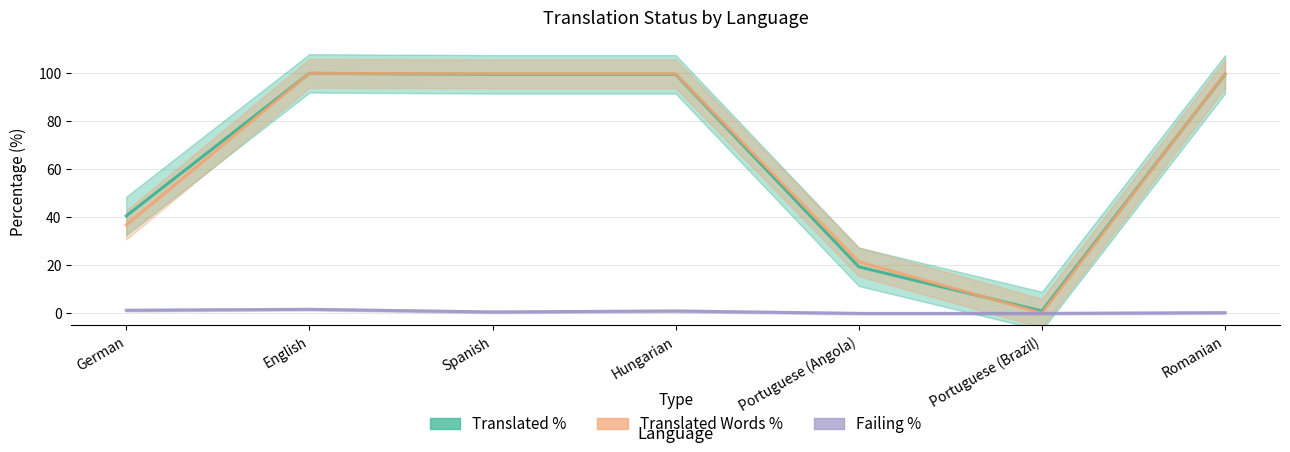

Reading left to right, list all the values displayed in this chart.

translated_percent: German=40.6	English=100.0	Spanish=99.6	Hungarian=99.6	Portuguese (Angola)=19.4	Portuguese (Brazil)=1.0	Romanian=99.6
translated_words_percent: German=36.8	English=100.0	Spanish=99.8	Hungarian=99.8	Portuguese (Angola)=21.5	Portuguese (Brazil)=0.1	Romanian=99.8
failing_percent: German=1.3	English=1.7	Spanish=0.6	Hungarian=1.0	Portuguese (Angola)=0.0	Portuguese (Brazil)=0.0	Romanian=0.3